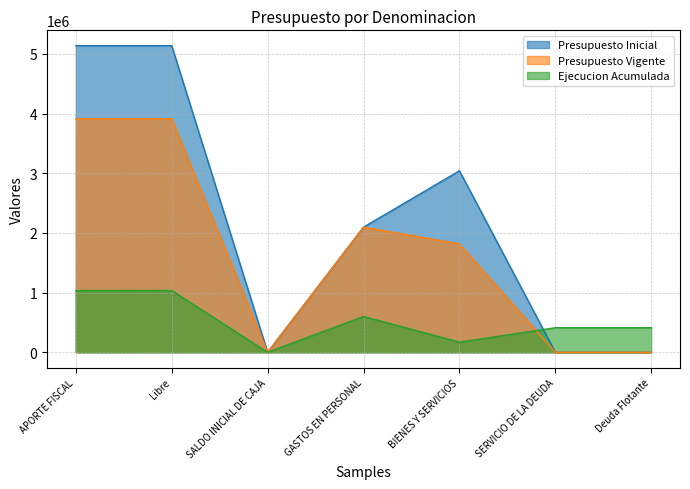

The Presupuesto Vigente series shows 1028427 at APORTE FISCAL. True or false?

False